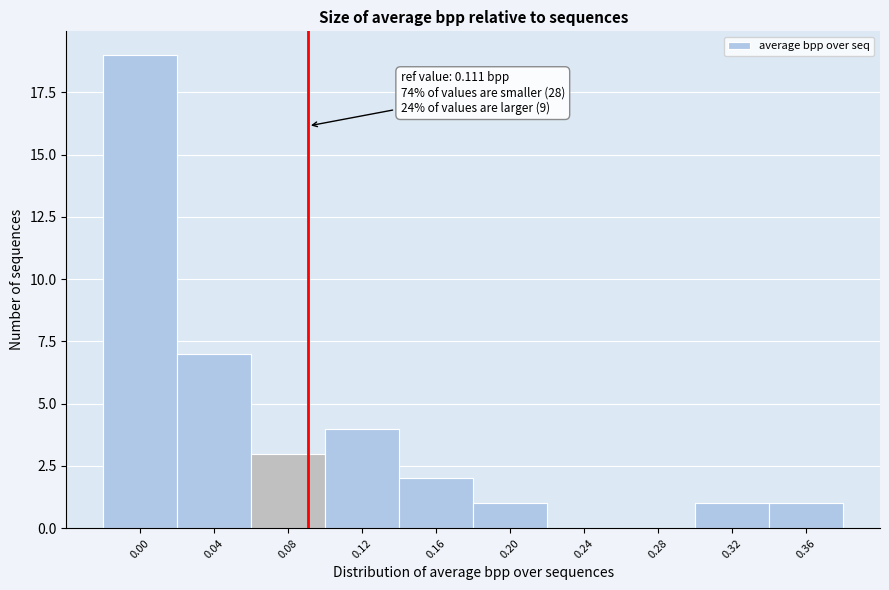

Reading right to left, extract all data points from this chart.

0.36=1	0.32=1	0.28=0	0.24=0	0.20=1	0.16=2	0.12=4	0.08=3	0.04=7	0.00=19